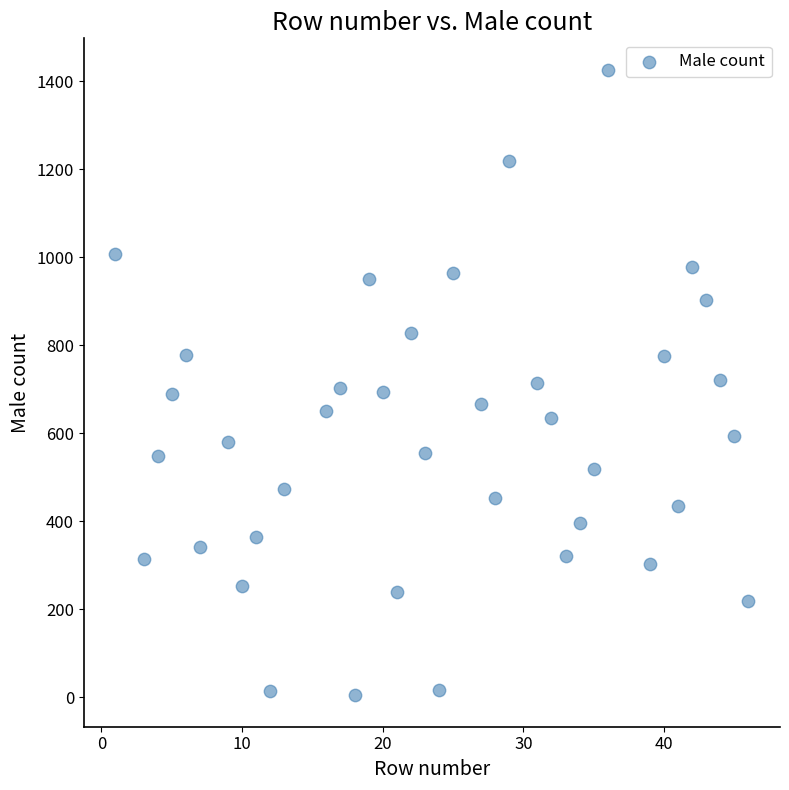

What is the range of X values (max minus min)?

45